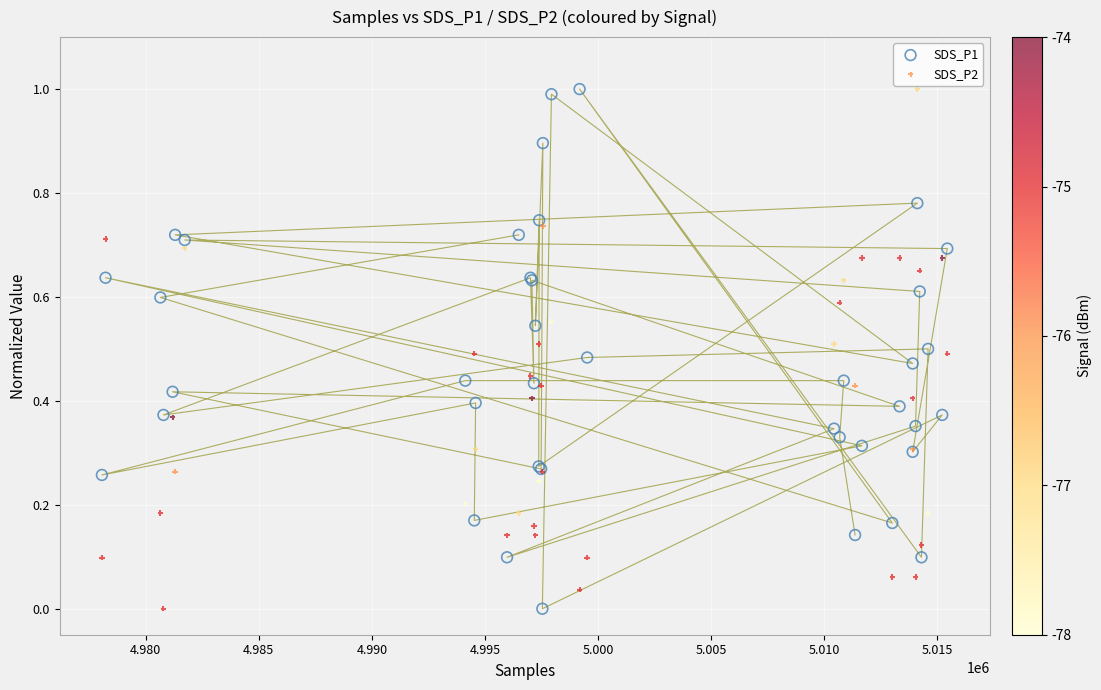

What is the X range (max minus min) for the scatter plot?

37368.0